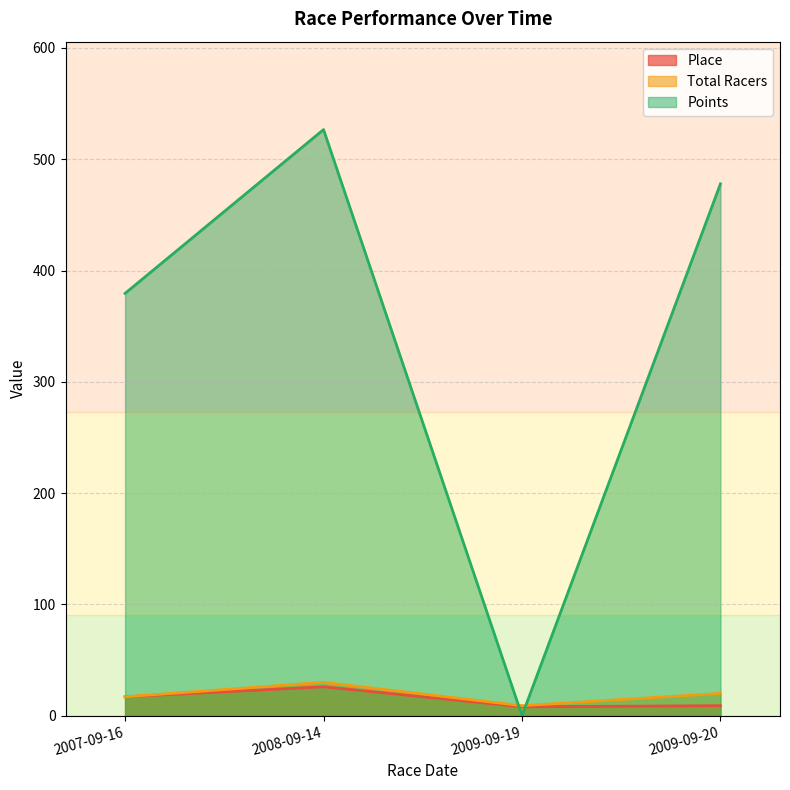

Does the chart display data point markers on the line(s)?

No